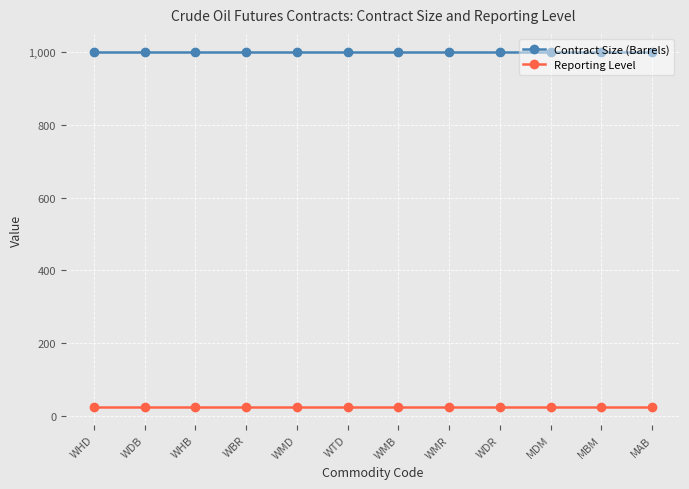

List the series in order of their overall mean, lowest first.

Reporting Level, Contract Size (Barrels)